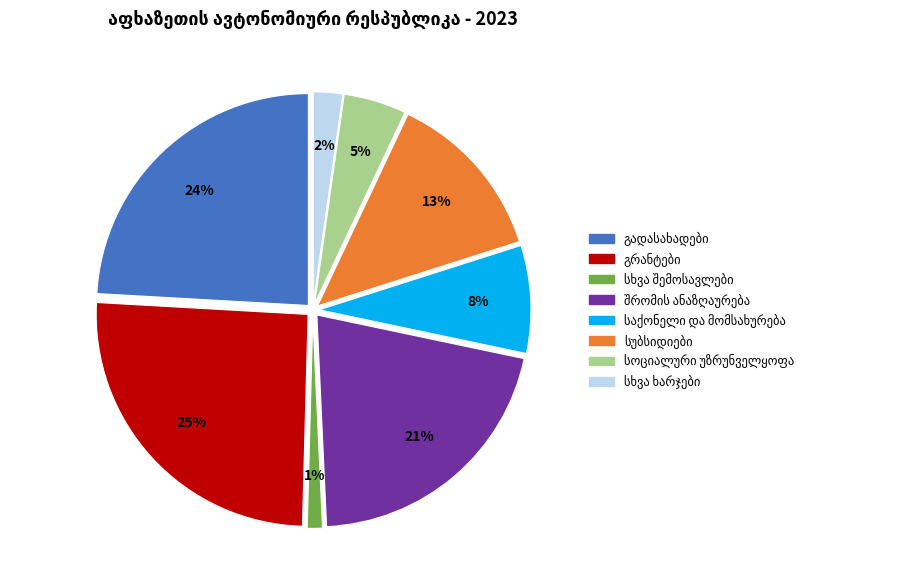

To the nearest percent, what is the average slice percentage?

12%